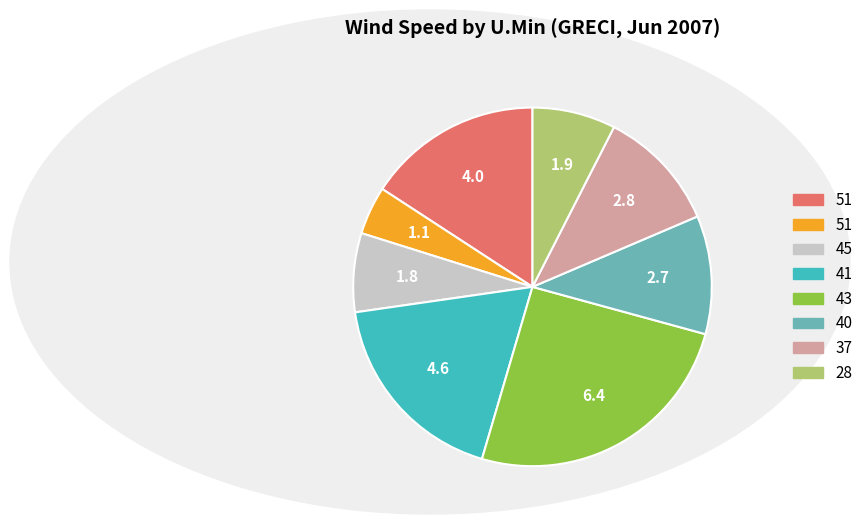

Does any single category account for the majority?

No